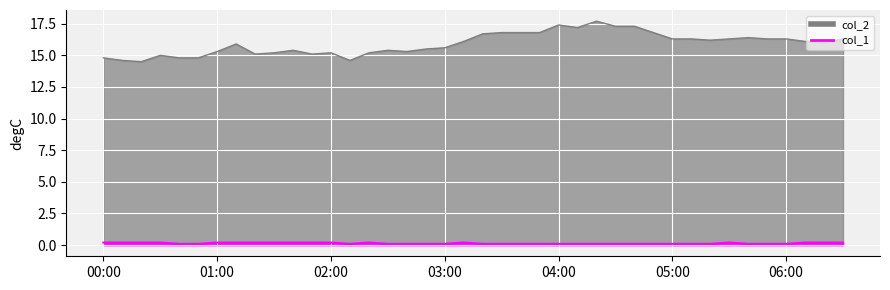

Between 2023/10/20 04:20:00 and 2023/10/20 04:50:00, which series saw the biggest shift?

col_2